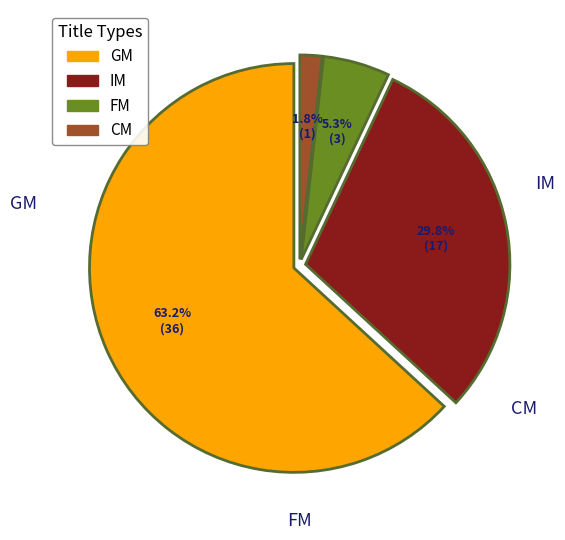

To the nearest percent, what is the combined percentage of GM and CM?

65%